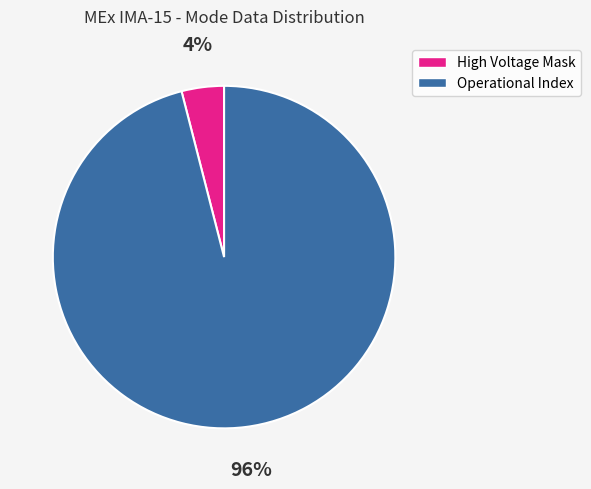

To the nearest percent, what is the difference between the largest and smallest slice percentages?

92%